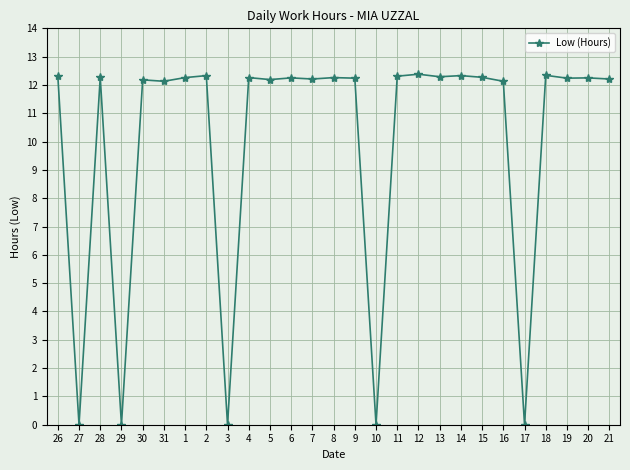

How many distinct data groups are displayed?

1